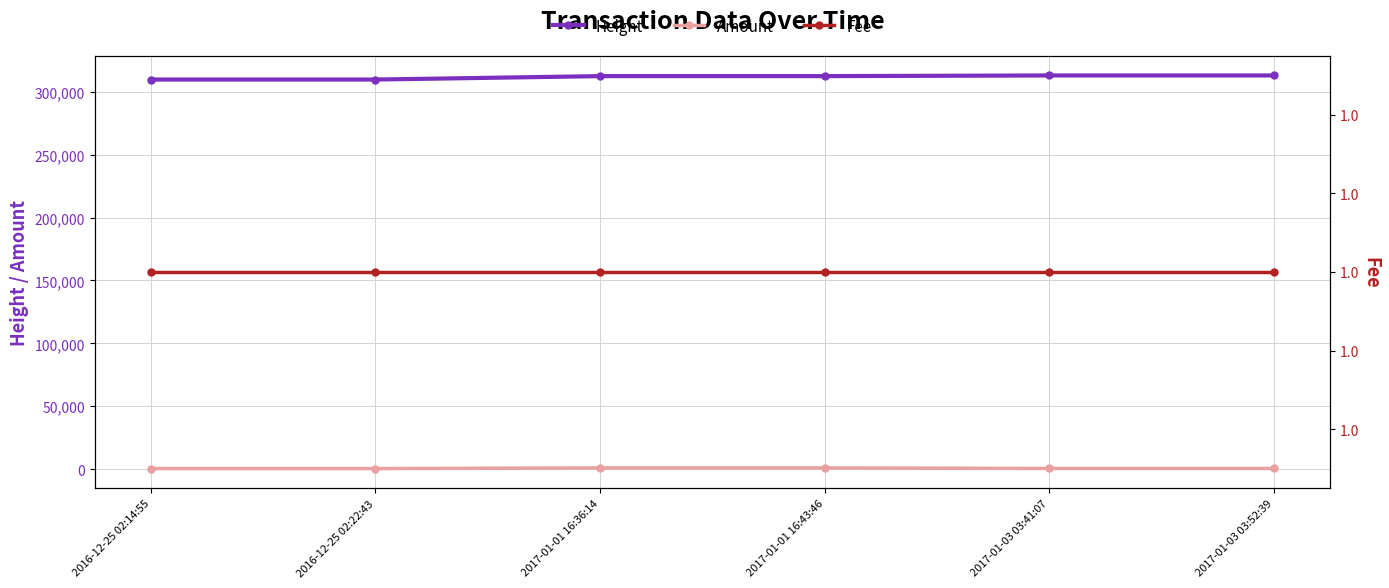

Rank the categories by Height value from highest to lowest.

2017-01-03 03:52:39, 2017-01-03 03:41:07, 2017-01-01 16:43:46, 2017-01-01 16:36:14, 2016-12-25 02:22:43, 2016-12-25 02:14:55